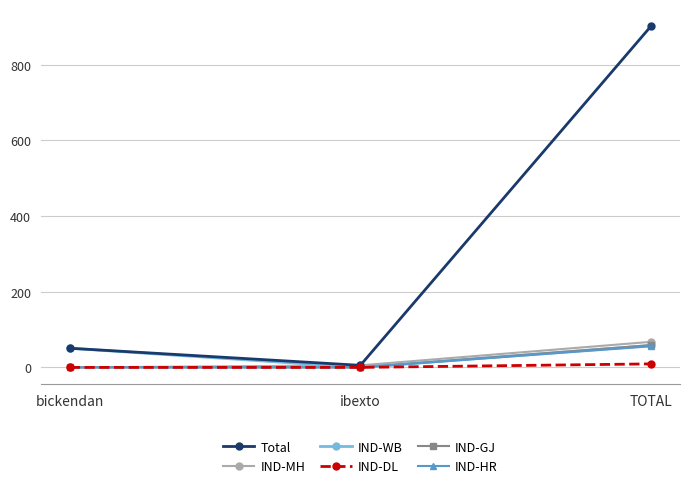

True or false: IND-WB has a value of 31.8 at ibexto.

False